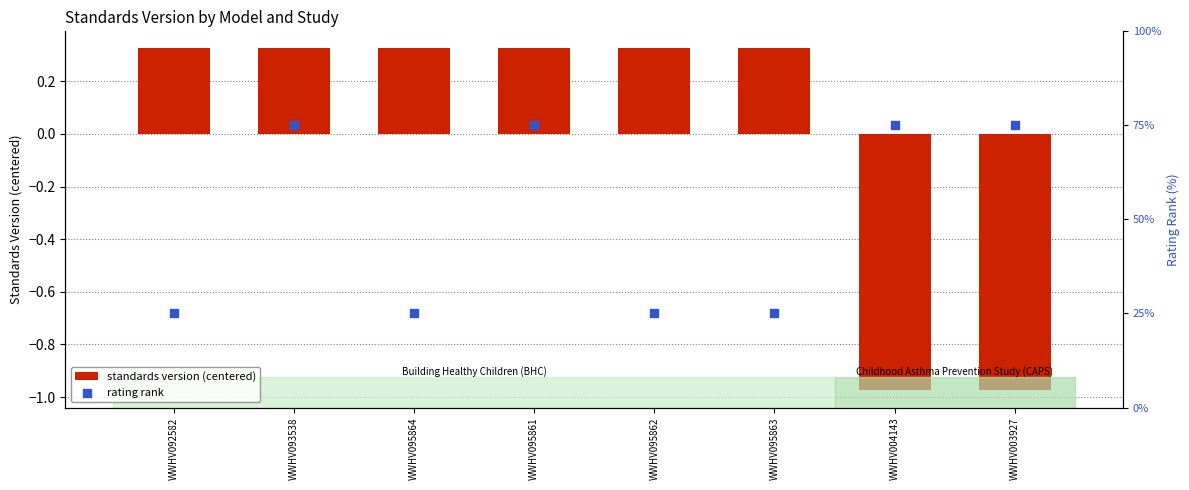

Is the value of rating rank at WWHV093538 greater than the value of standards version (centered) at WWHV004143?

Yes